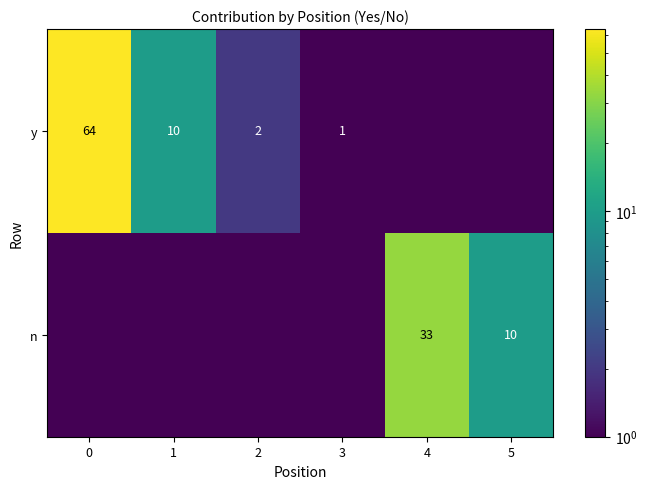

What is the sum of the y values at 2 and 1?

12.0